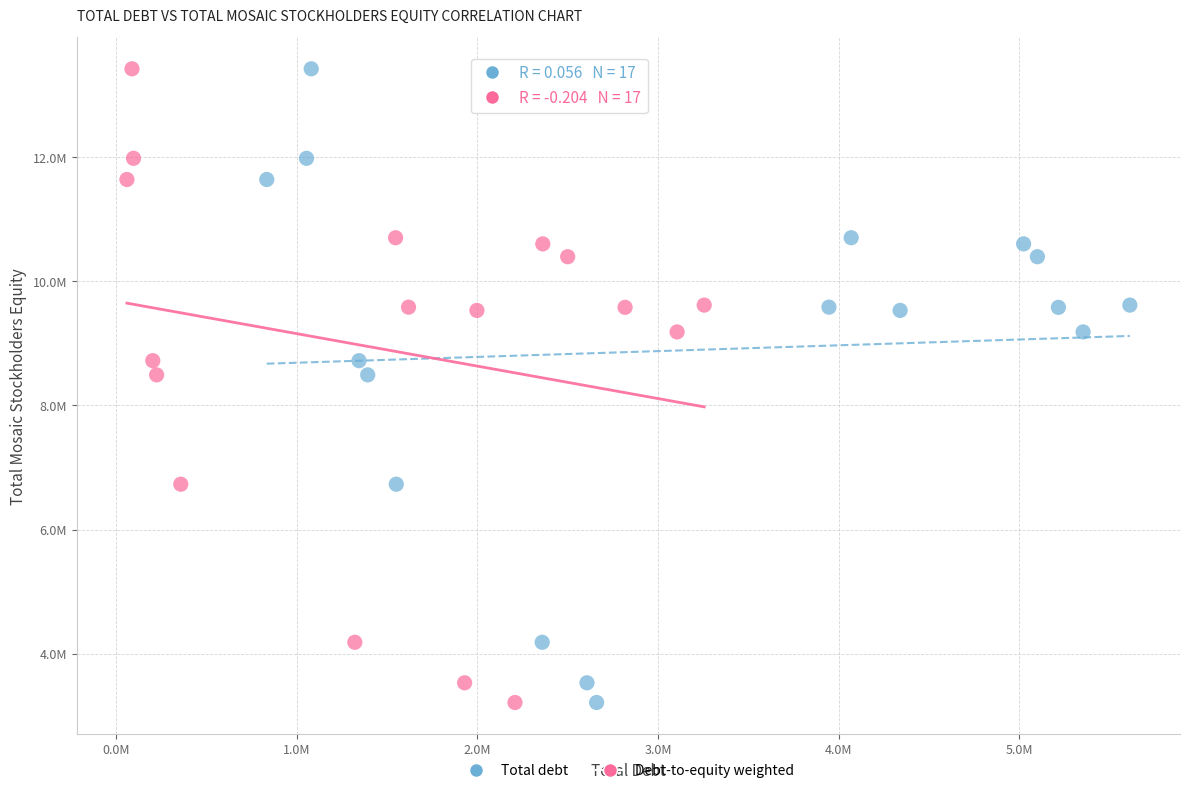

What are all the series names shown in the legend?

Total debt, Debt-to-equity weighted